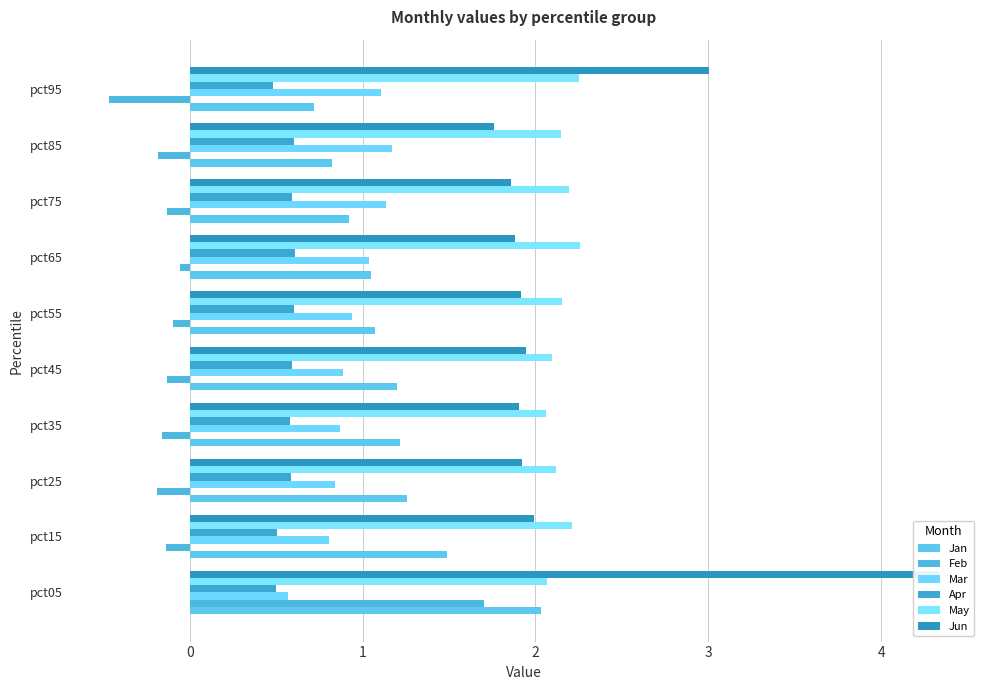

Does the chart contain any negative values?

Yes